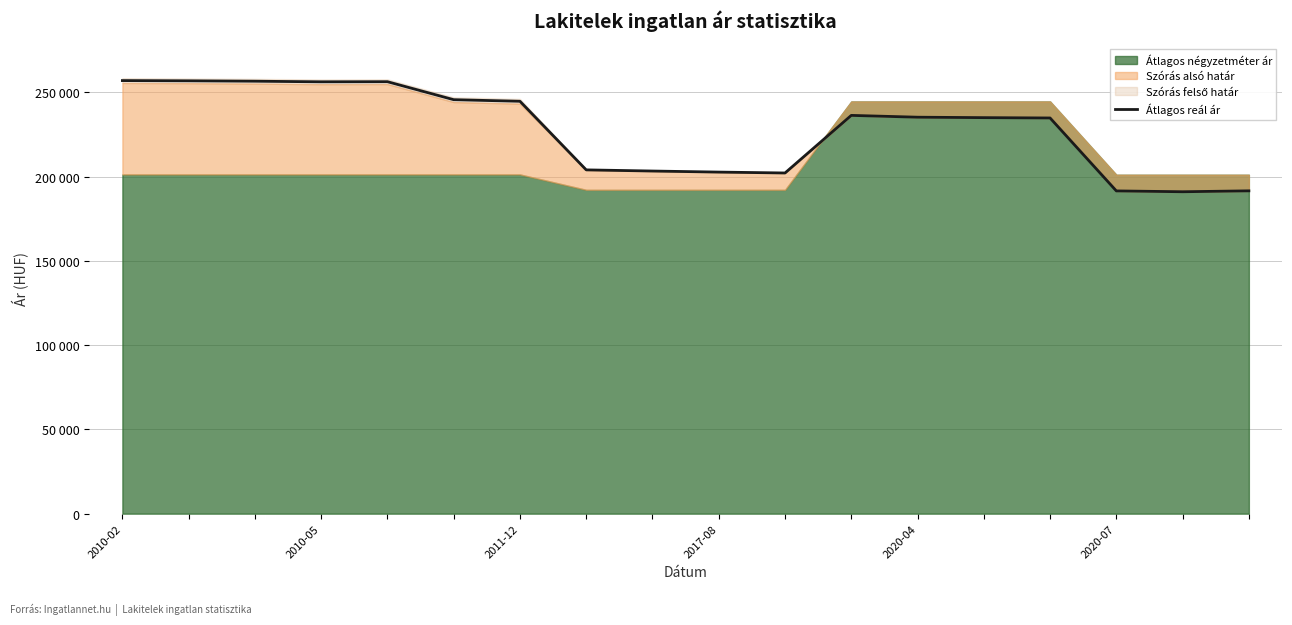

What position from the left is 14?

15